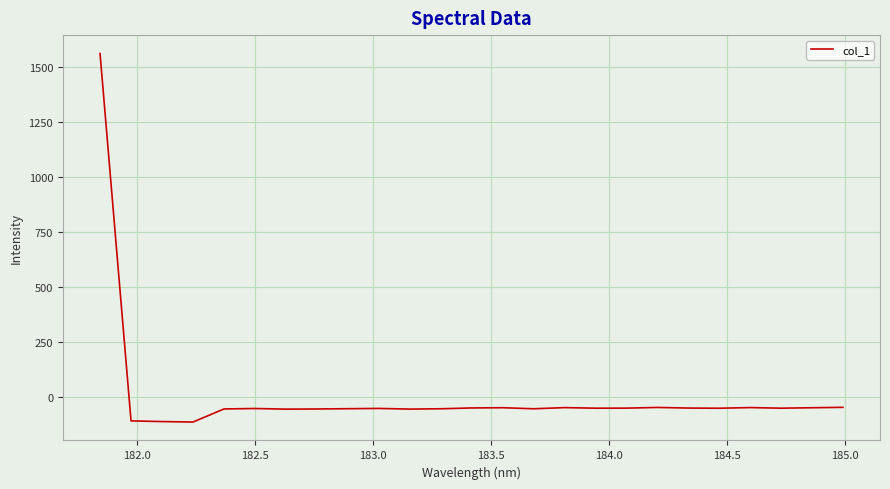

How many negative values are there?

24